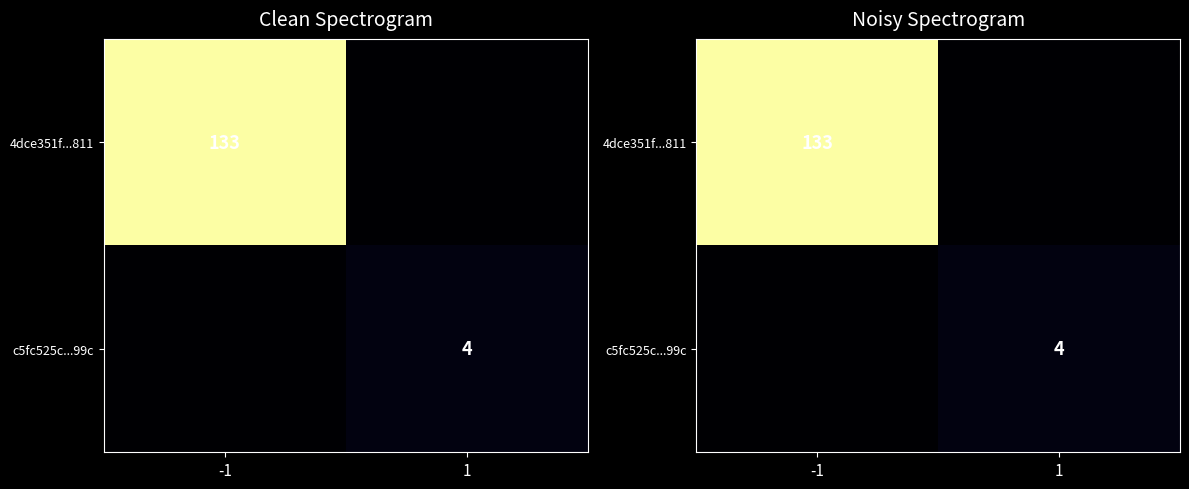

The c5fc525c...99c series shows -2 at -1. True or false?

False